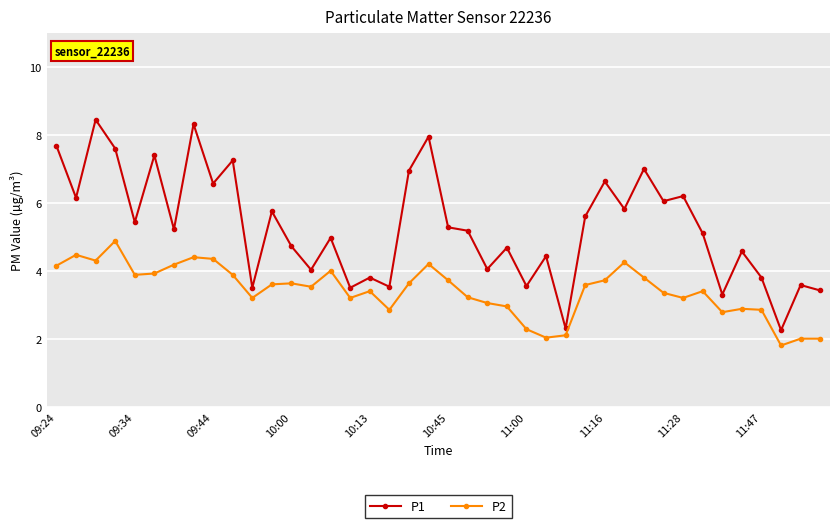

Which series has the largest range (max minus min)?

P1